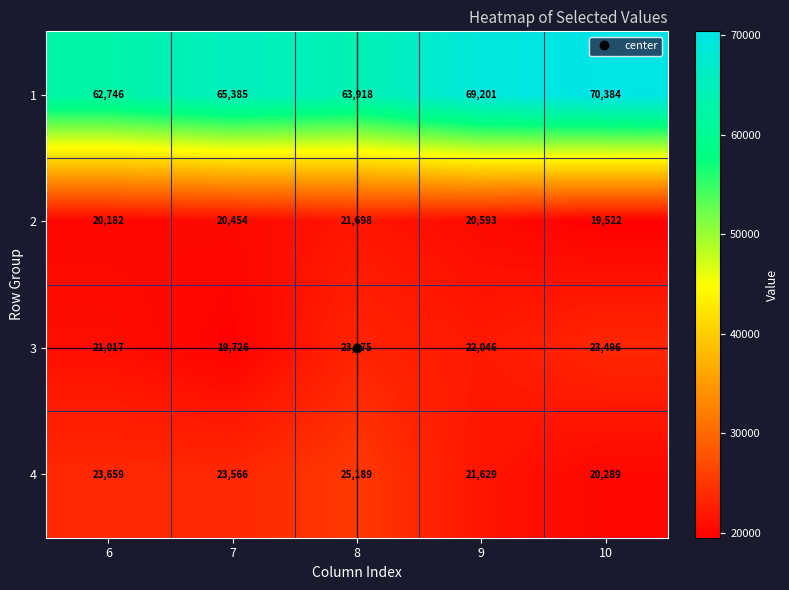

What is the difference between the highest and lowest values at 10?

50862